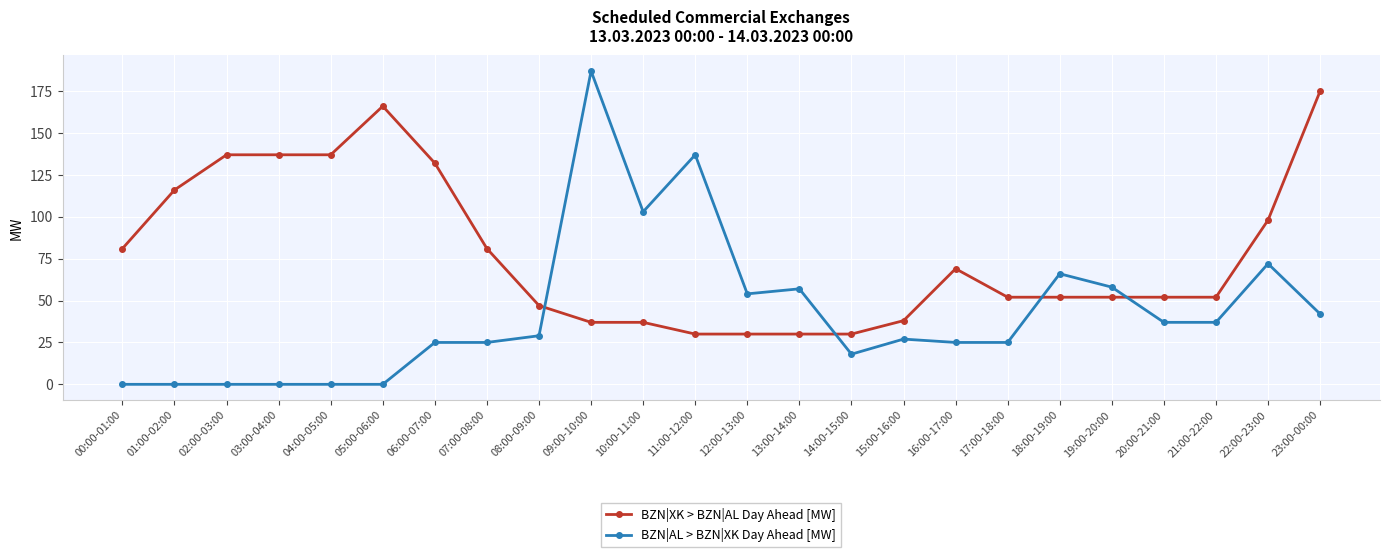

Which series has the largest range (max minus min)?

BZN|AL > BZN|XK Day Ahead [MW]